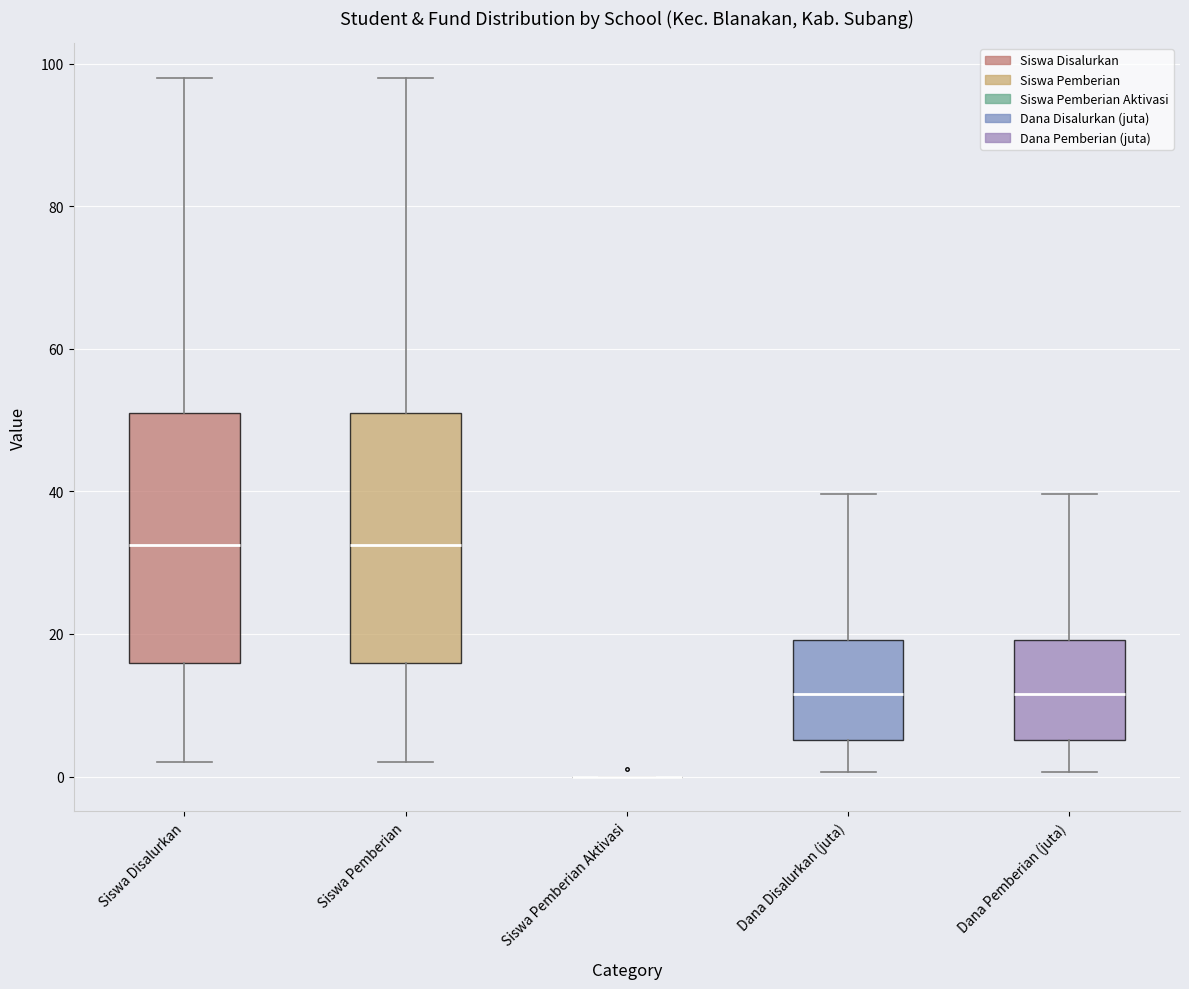

Where is the upper edge of the box for Dana Disalurkan (juta) on the y-axis? The values are not printed on the chart, so give them approximately, as read against the axis.

20